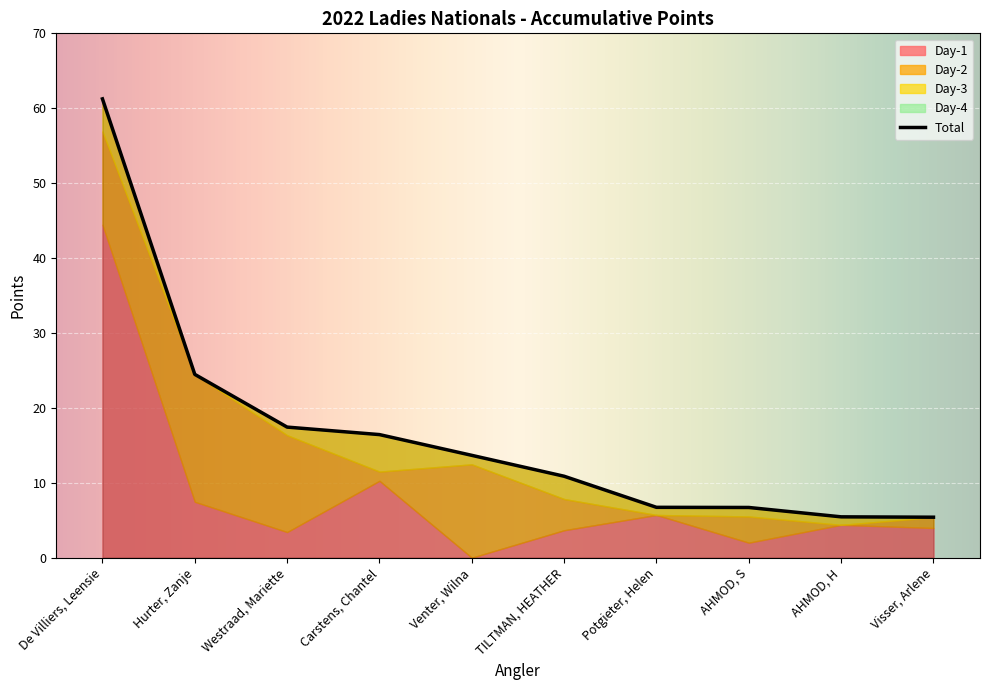

How many times do Day-3 and Day-2 cross each other?

6